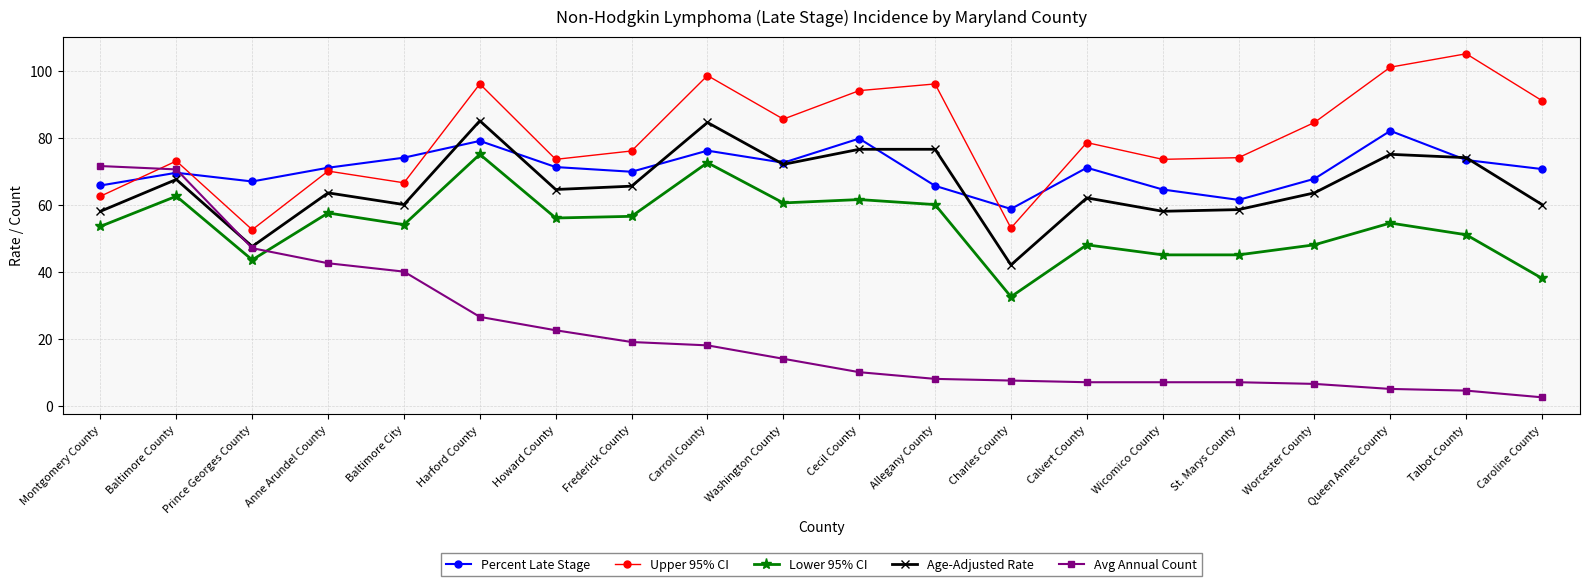

Between Harford County and Washington County, which series saw the biggest shift?

Lower 95% CI